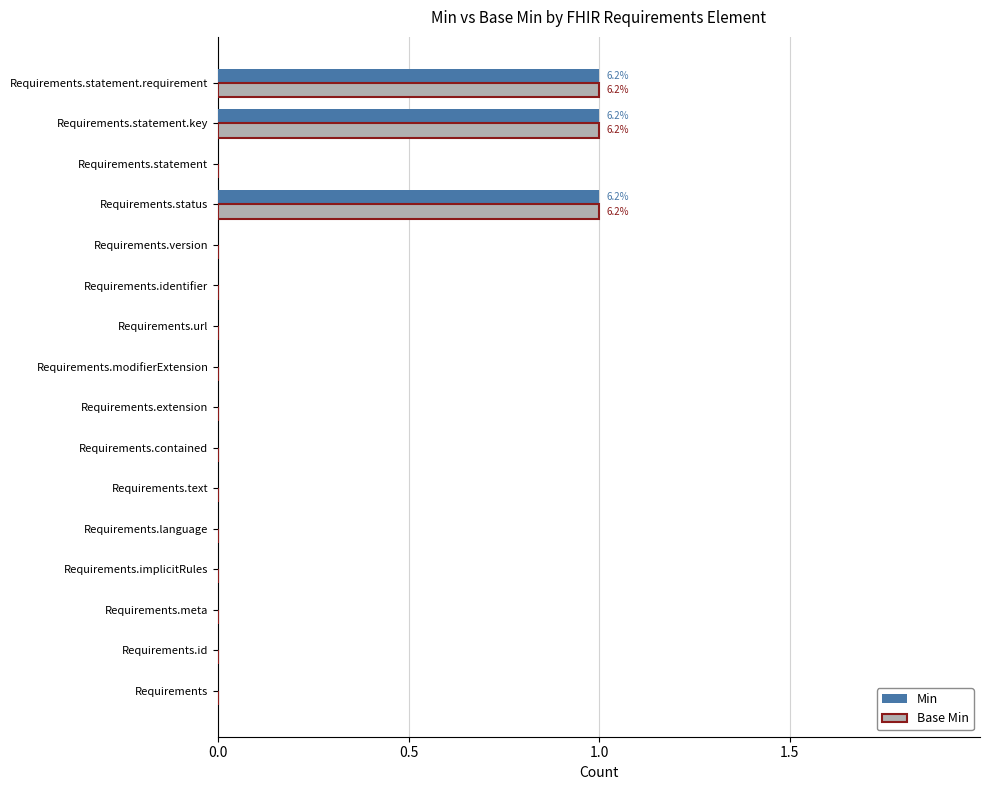

The value of Base Min at Requirements.extension is 1. True or false?

False